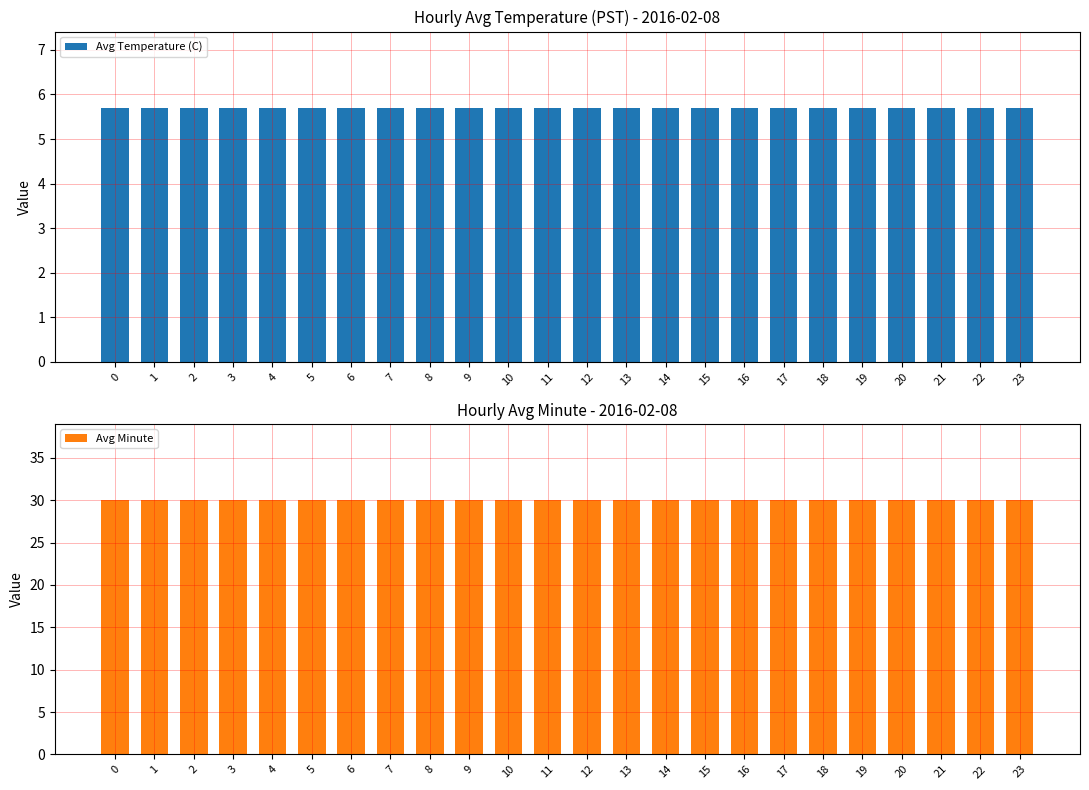

What is the minimum value for Avg Temperature (C)?

5.7